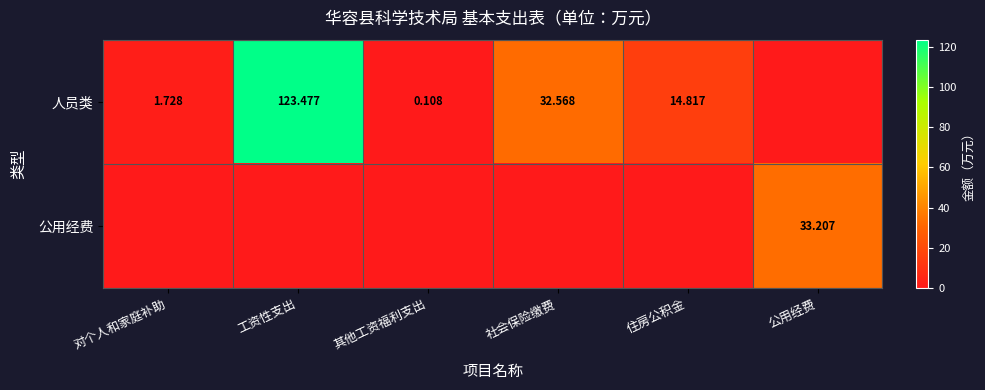

Is the value of 公用经费 at 公用经费 greater than the value of 人员类 at 住房公积金?

Yes